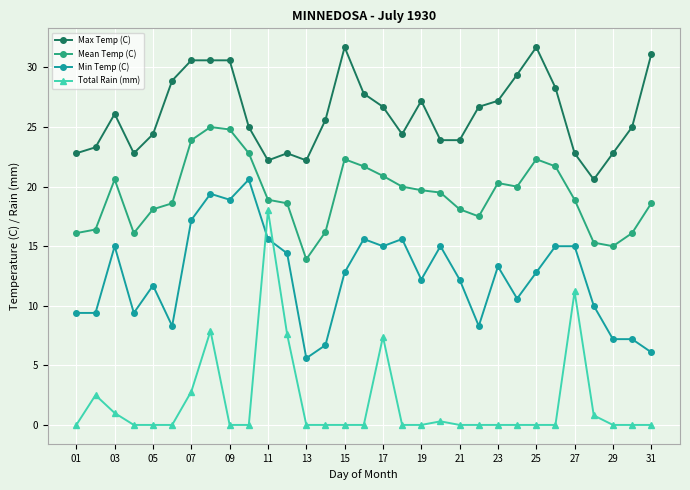

List the series in order of their overall mean, highest first.

Max Temp (C), Mean Temp (C), Min Temp (C), Total Rain (mm)